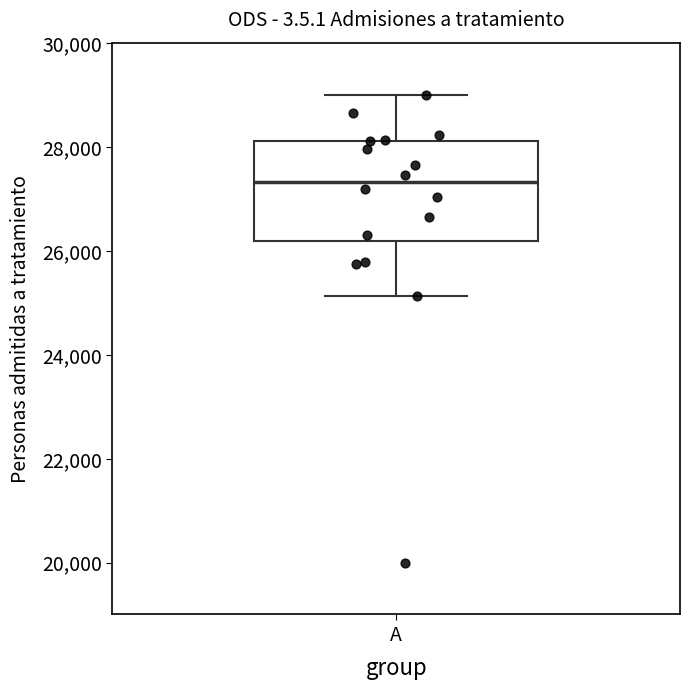

Where does the lower whisker of the box for A end on the y-axis? The values are not printed on the chart, so give them approximately, as read against the axis.

25200